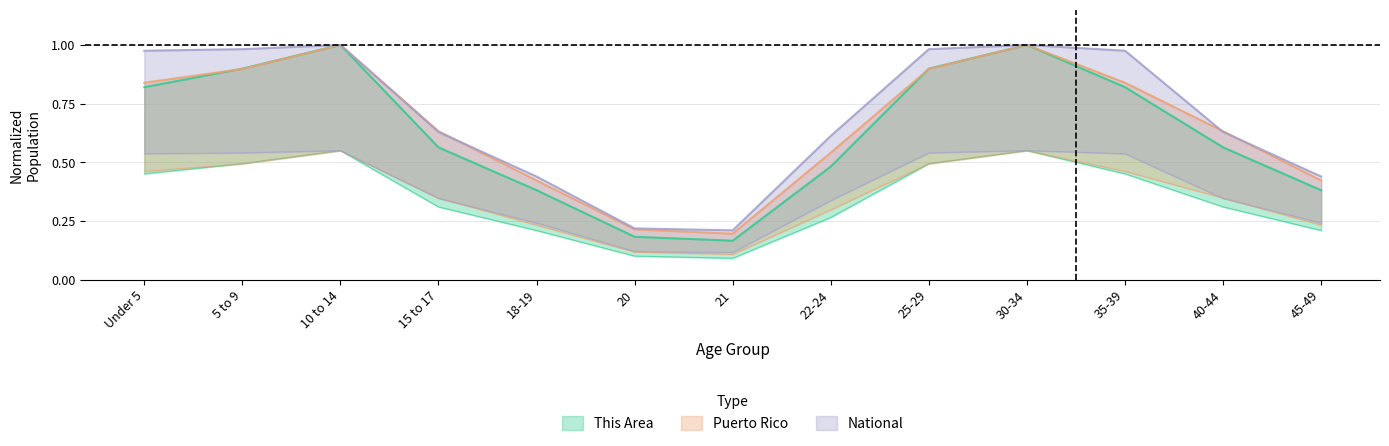

At how many categories does at least one series exceed 0?

13